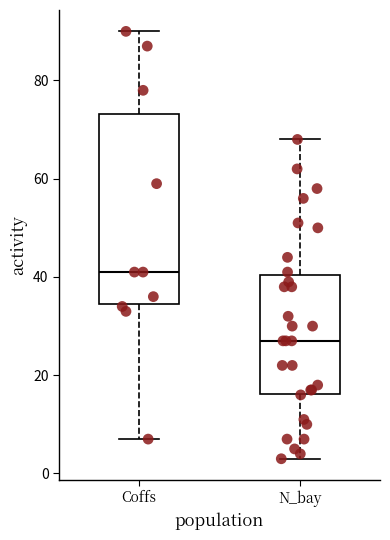

Where is the lower edge of the box for Coffs on the y-axis? The values are not printed on the chart, so give them approximately, as read against the axis.

34